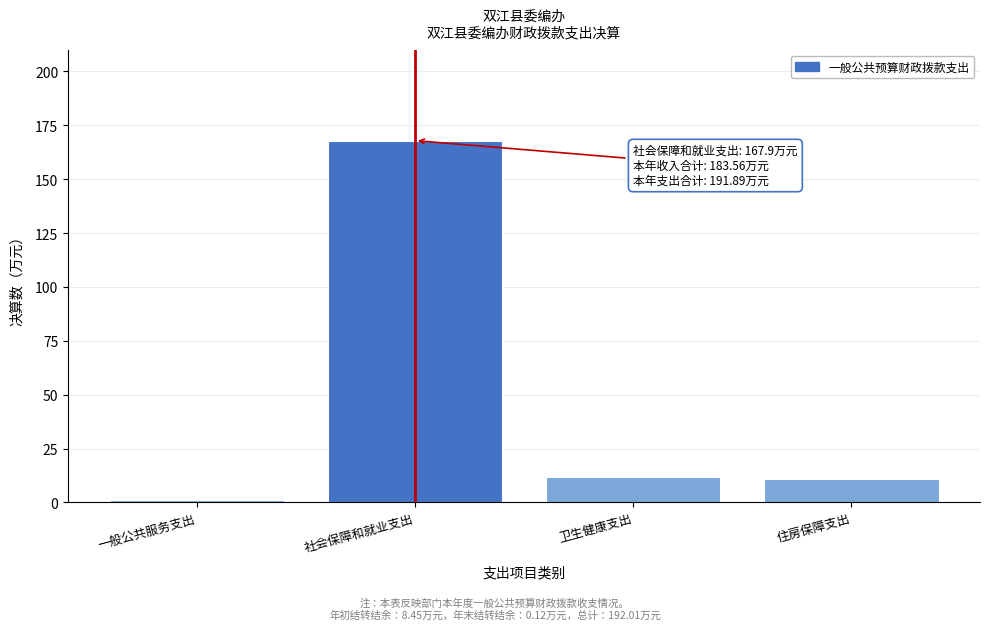

Reading right to left, transcribe all the data shown in this chart.

住房保障支出=10.8	卫生健康支出=12.0	社会保障和就业支出=167.9	一般公共服务支出=1.1